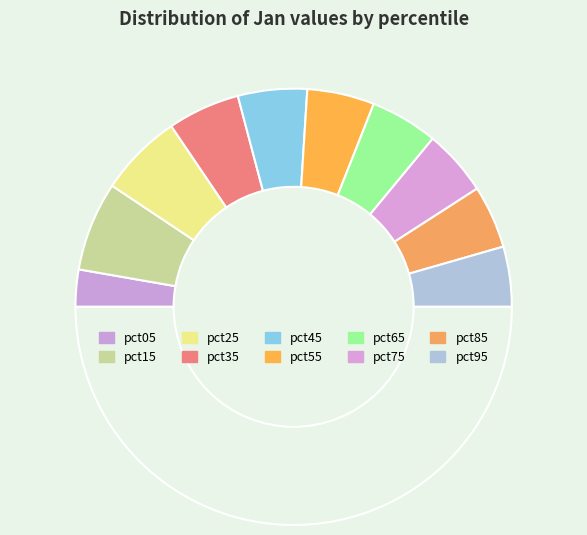

How many segments does this pie chart have?

11